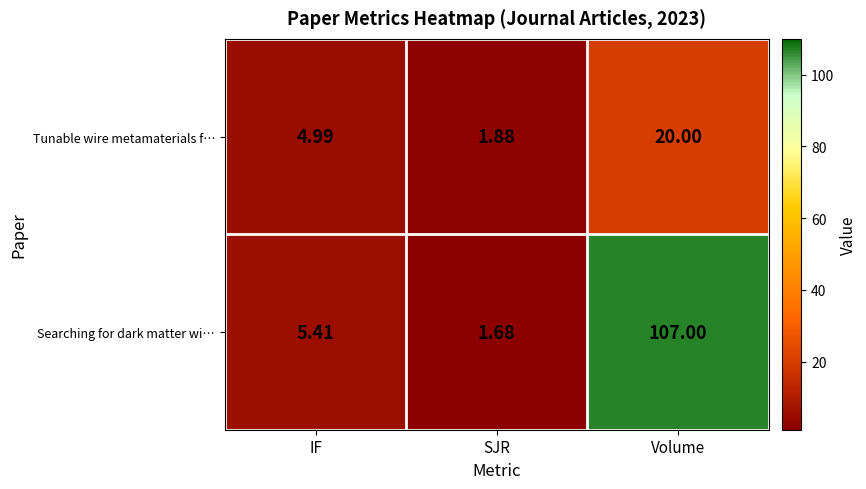

Which category has the lowest value across all series?

SJR